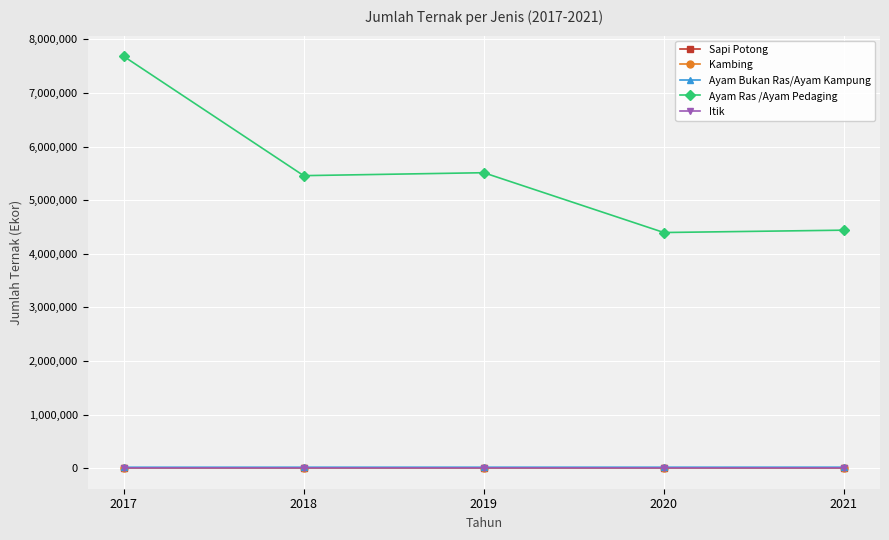

True or false: Sapi Potong and Ayam Bukan Ras/Ayam Kampung cross at least once.

False